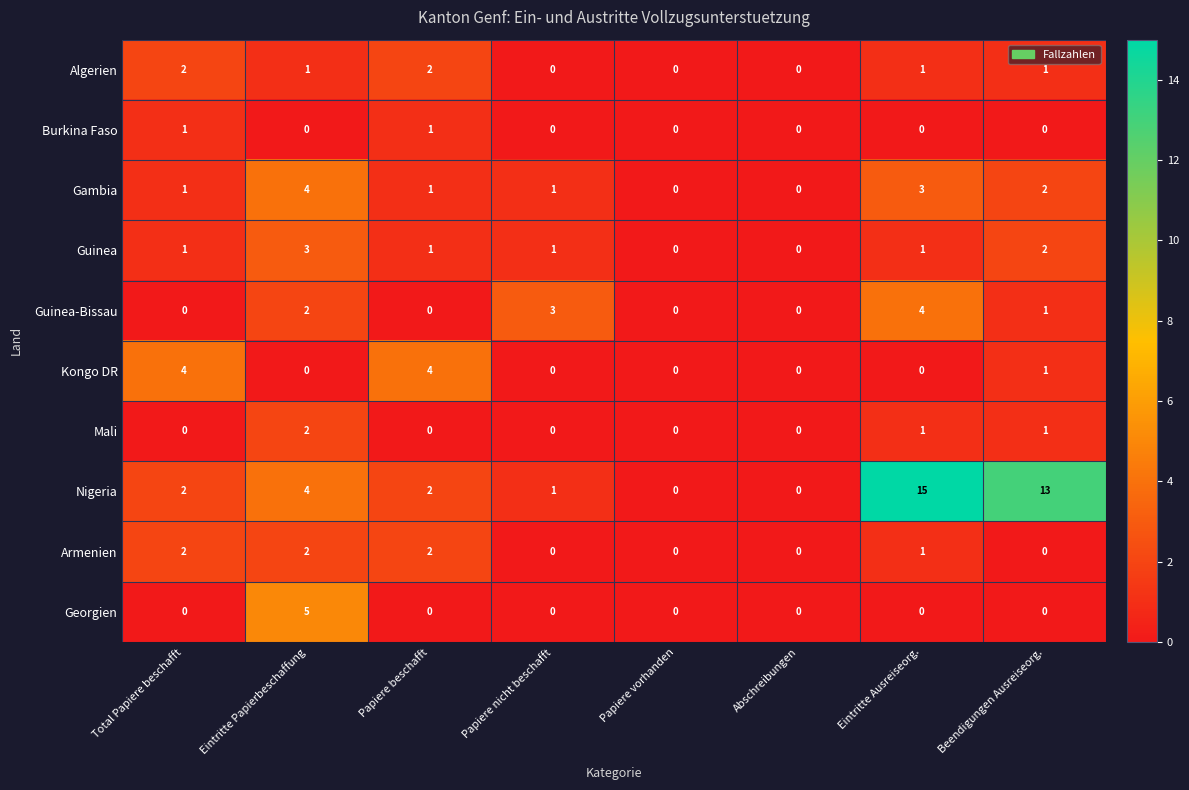

The value of Burkina Faso at Beendigungen Ausreiseorg. is -1. True or false?

False